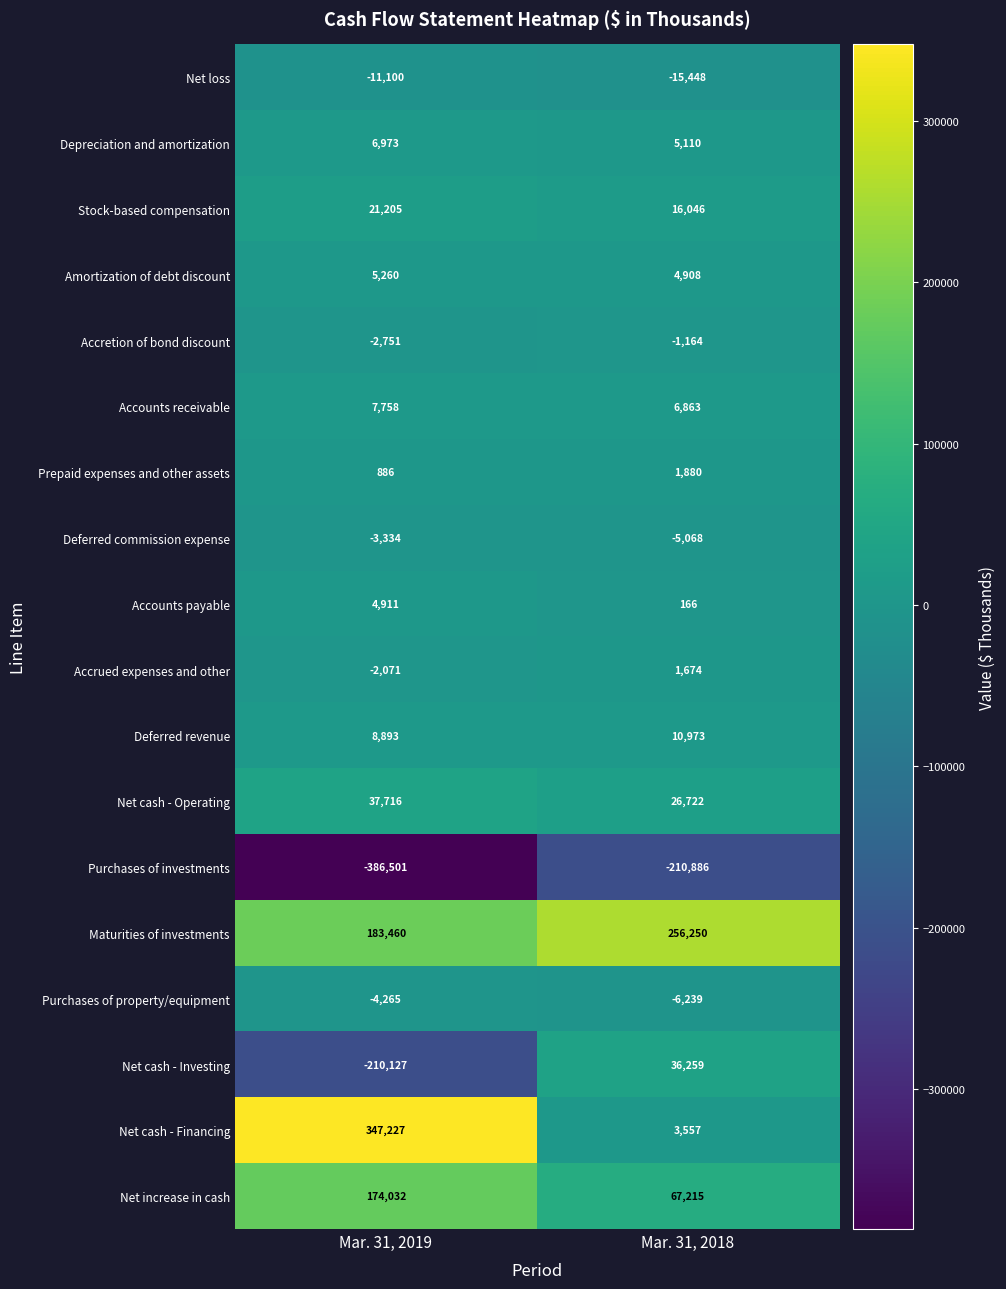

What is the difference between the maximum and minimum values in the Accounts receivable series?

895